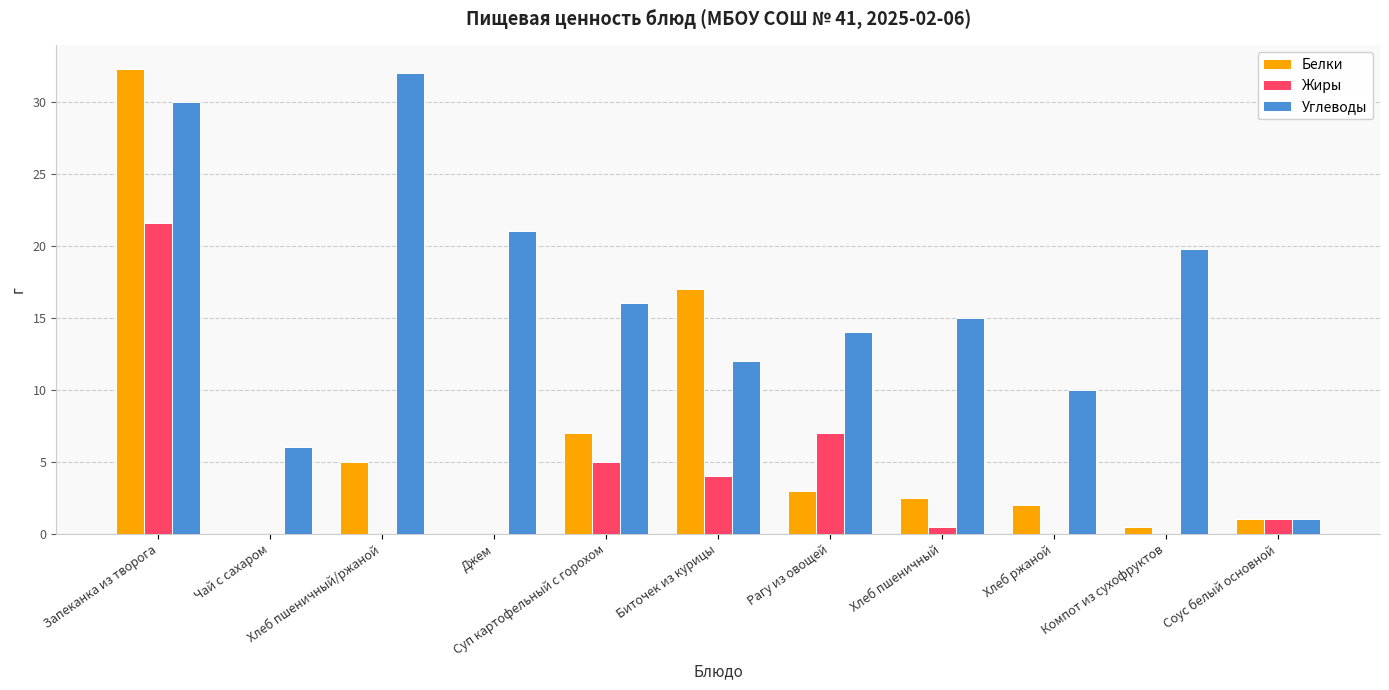

Reading left to right, extract all data points from this chart.

Белки: 32.3	0.0	5.0	0.0	7.0	17.0	3.0	2.5	2.0	0.5	1.0
Жиры: 21.6	0.0	0.0	0.0	5.0	4.0	7.0	0.5	0.0	0.0	1.0
Углеводы: 30.0	6.0	32.0	21.0	16.0	12.0	14.0	15.0	10.0	19.8	1.0